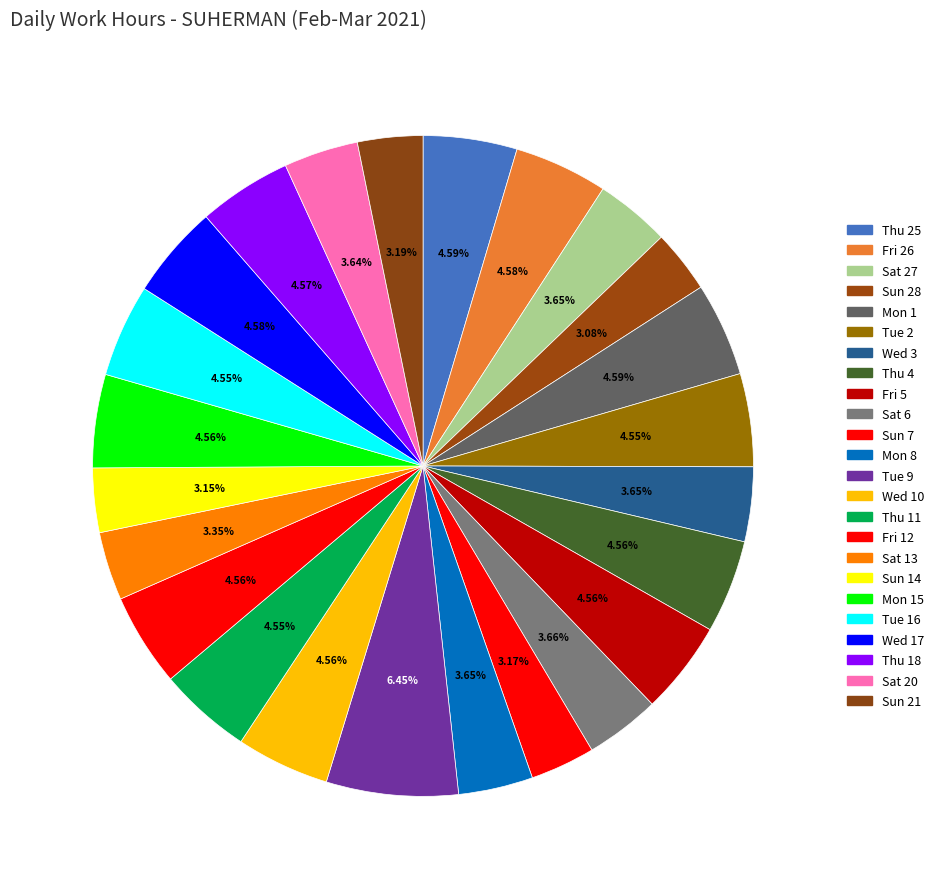

What is the smallest slice in the pie chart?

Sun 28